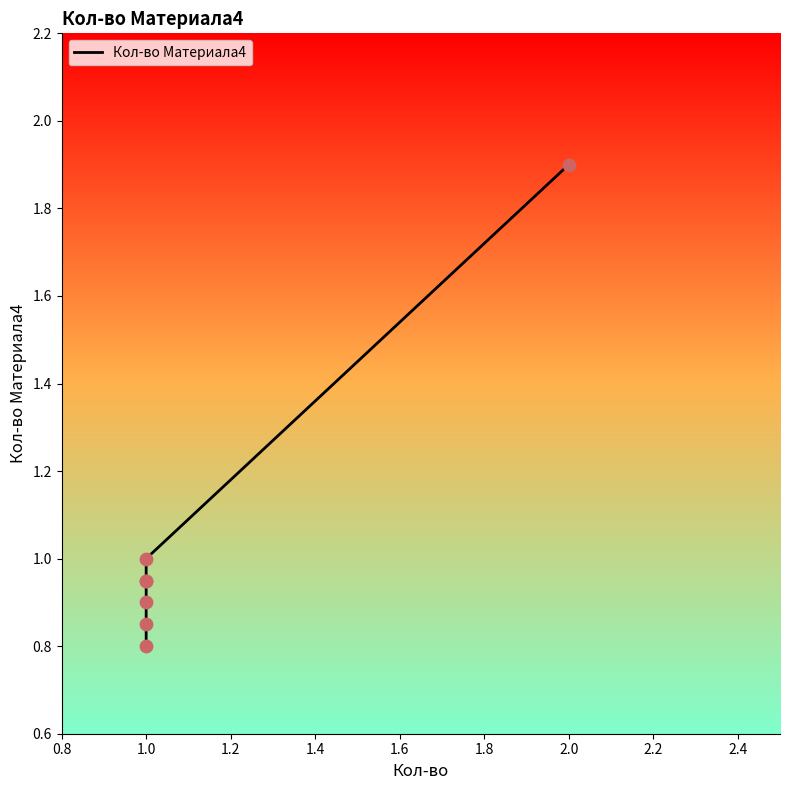

Approximately how many times larger is the value at 1.0 compared to 1.0?

0.9